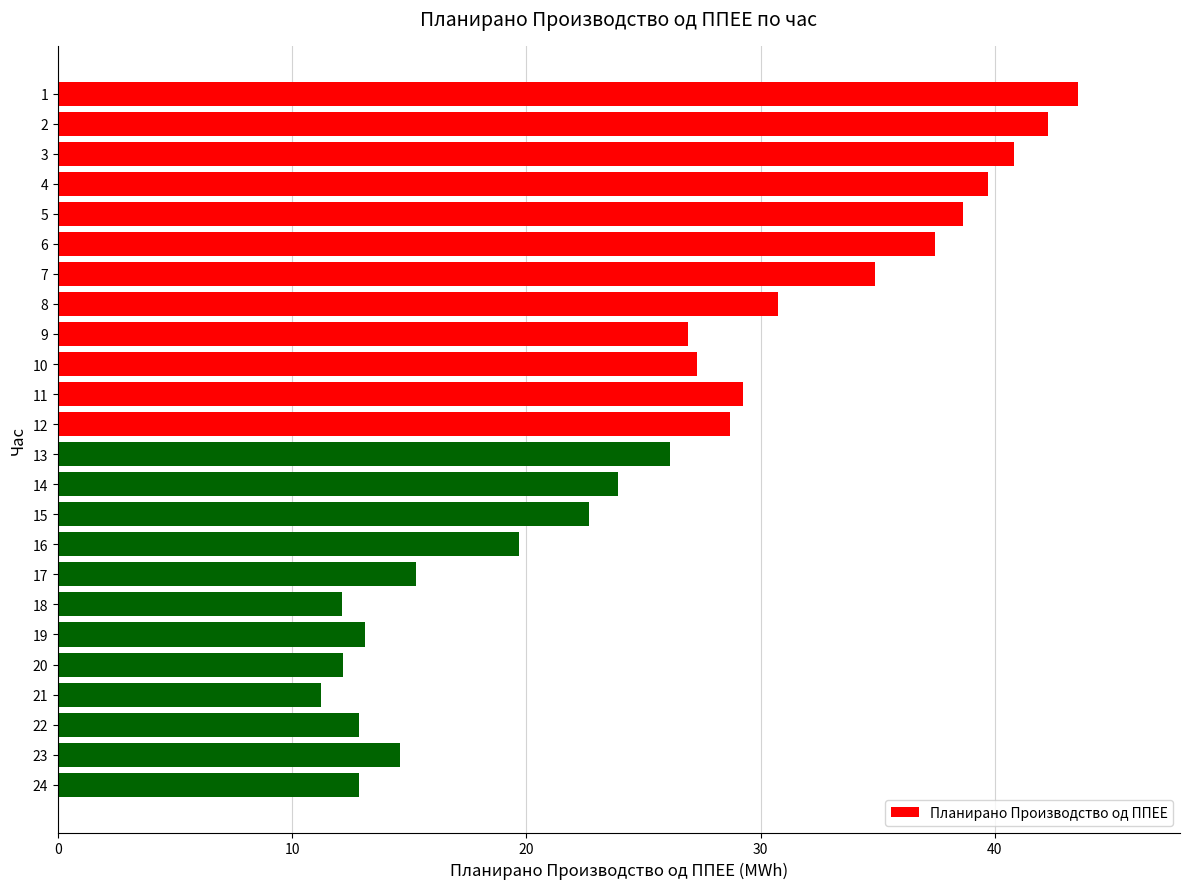

How many data points does each series have?

24